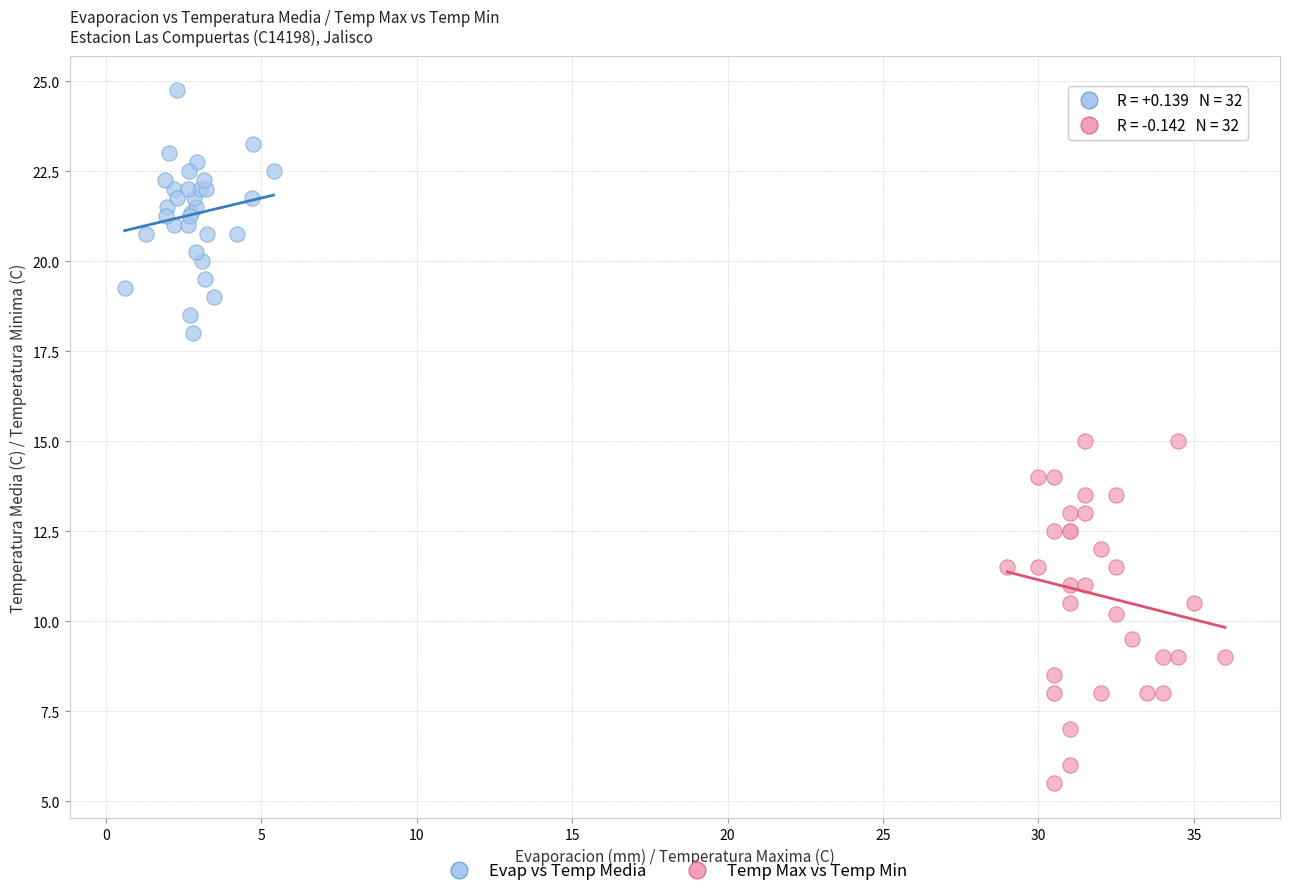

Which series contains the lowest Y value?

Temp Max vs Temp Min